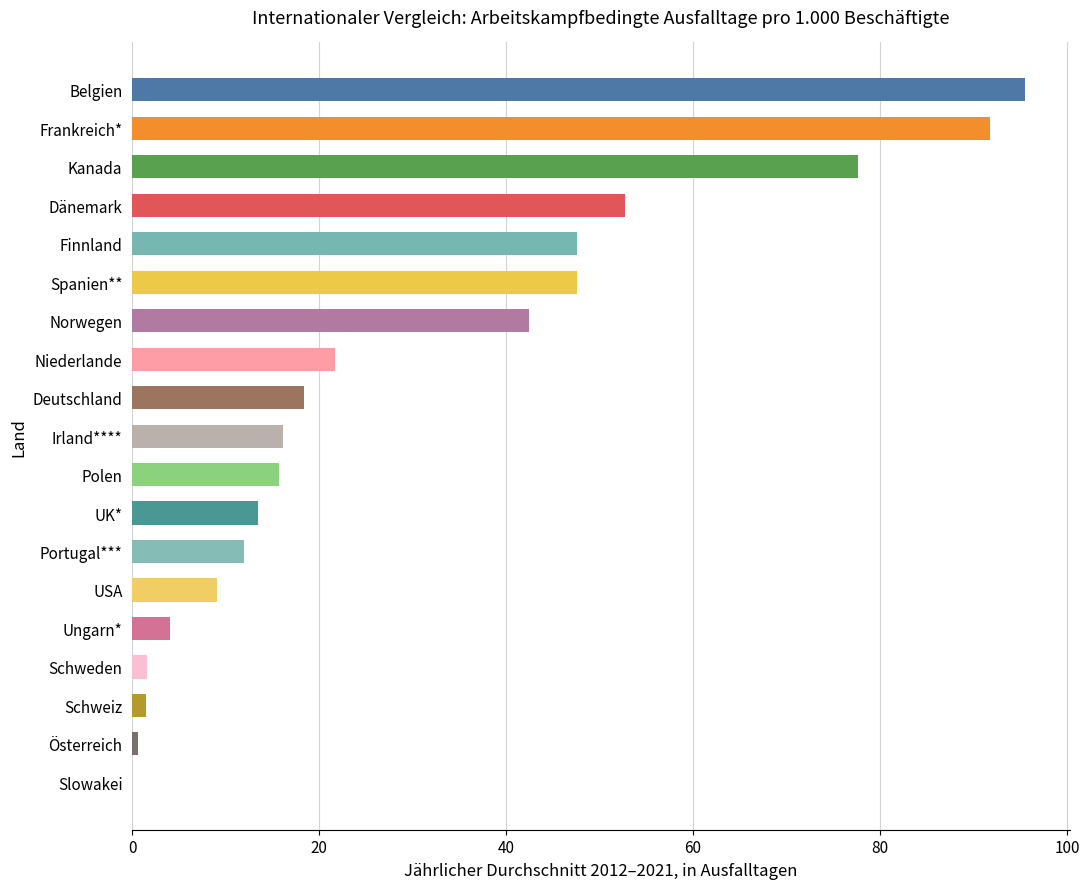

Count the number of data series in this chart.

1